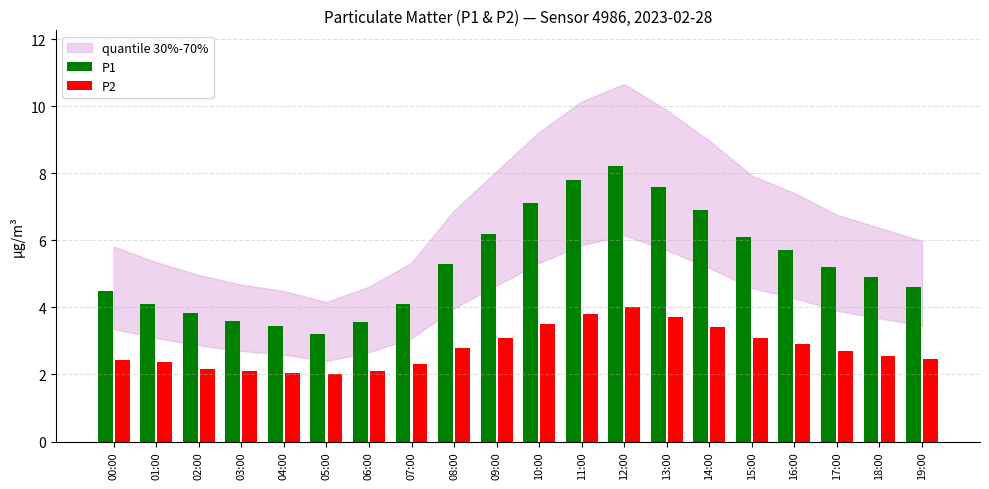

Which series has the largest total across all categories?

P1